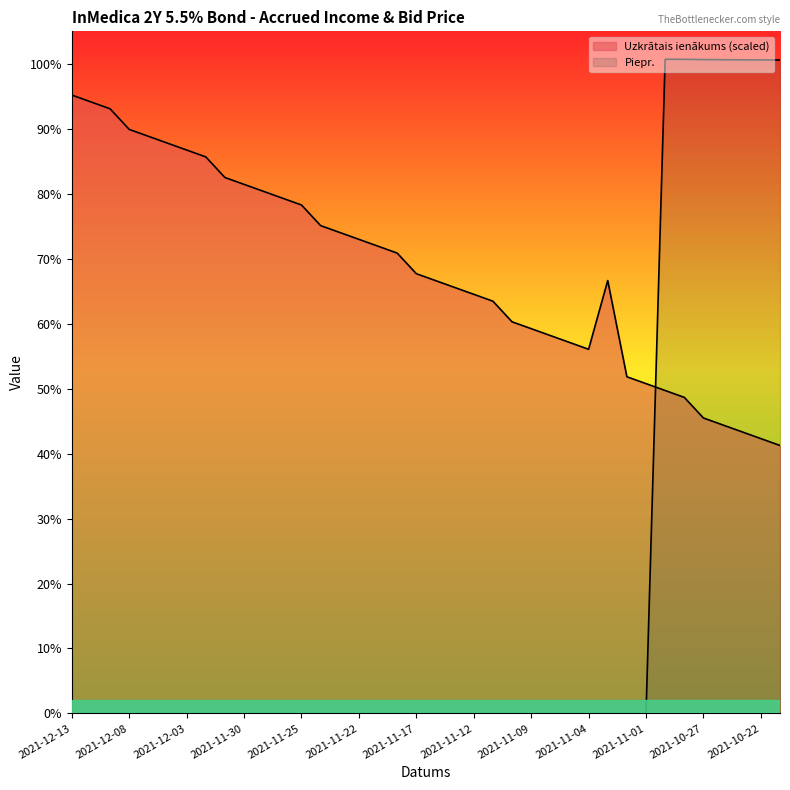

What are all the series names shown in the legend?

Uzkrātais ienākums, Piepr.